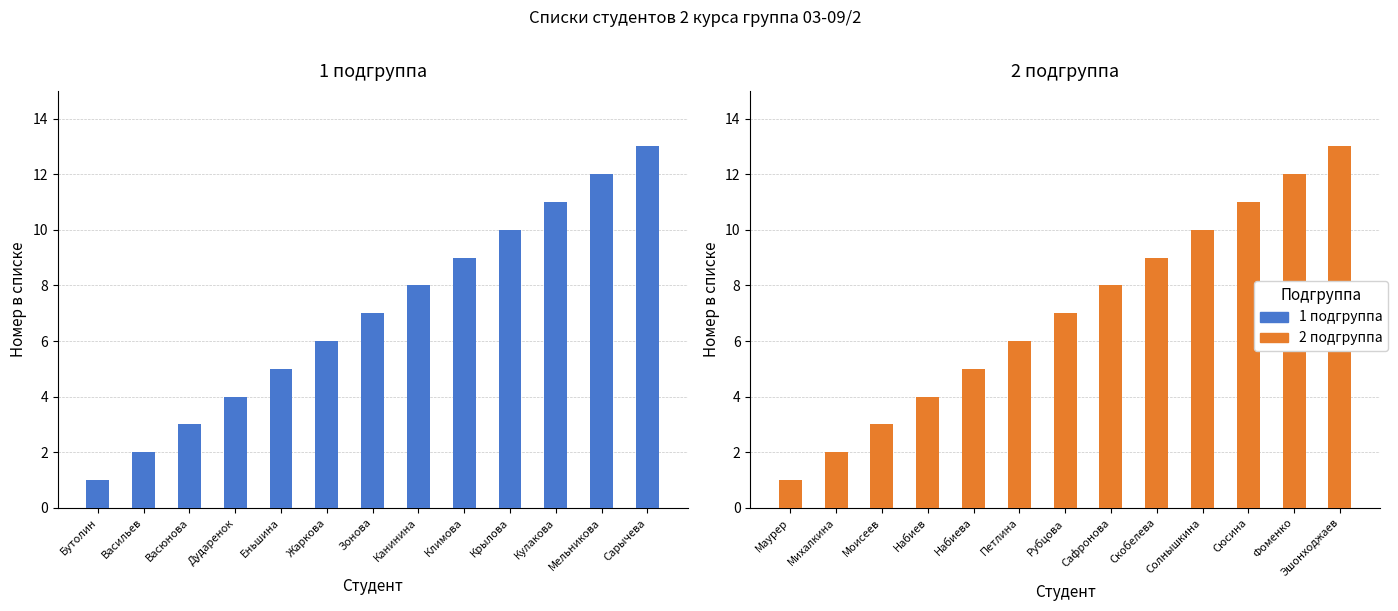

What is the sum of the 1 подгруппа values at Дударенок and Васильев?

6